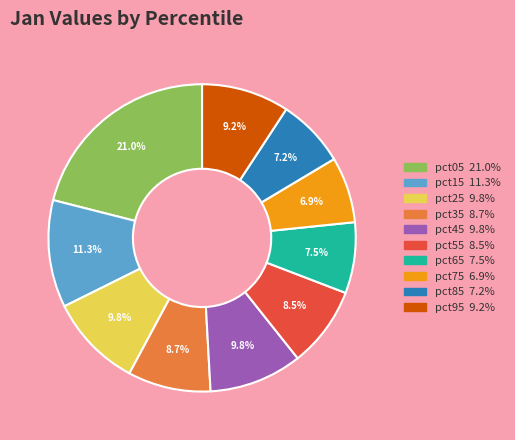

Combined, do pct15 and pct45 account for over 50%?

No